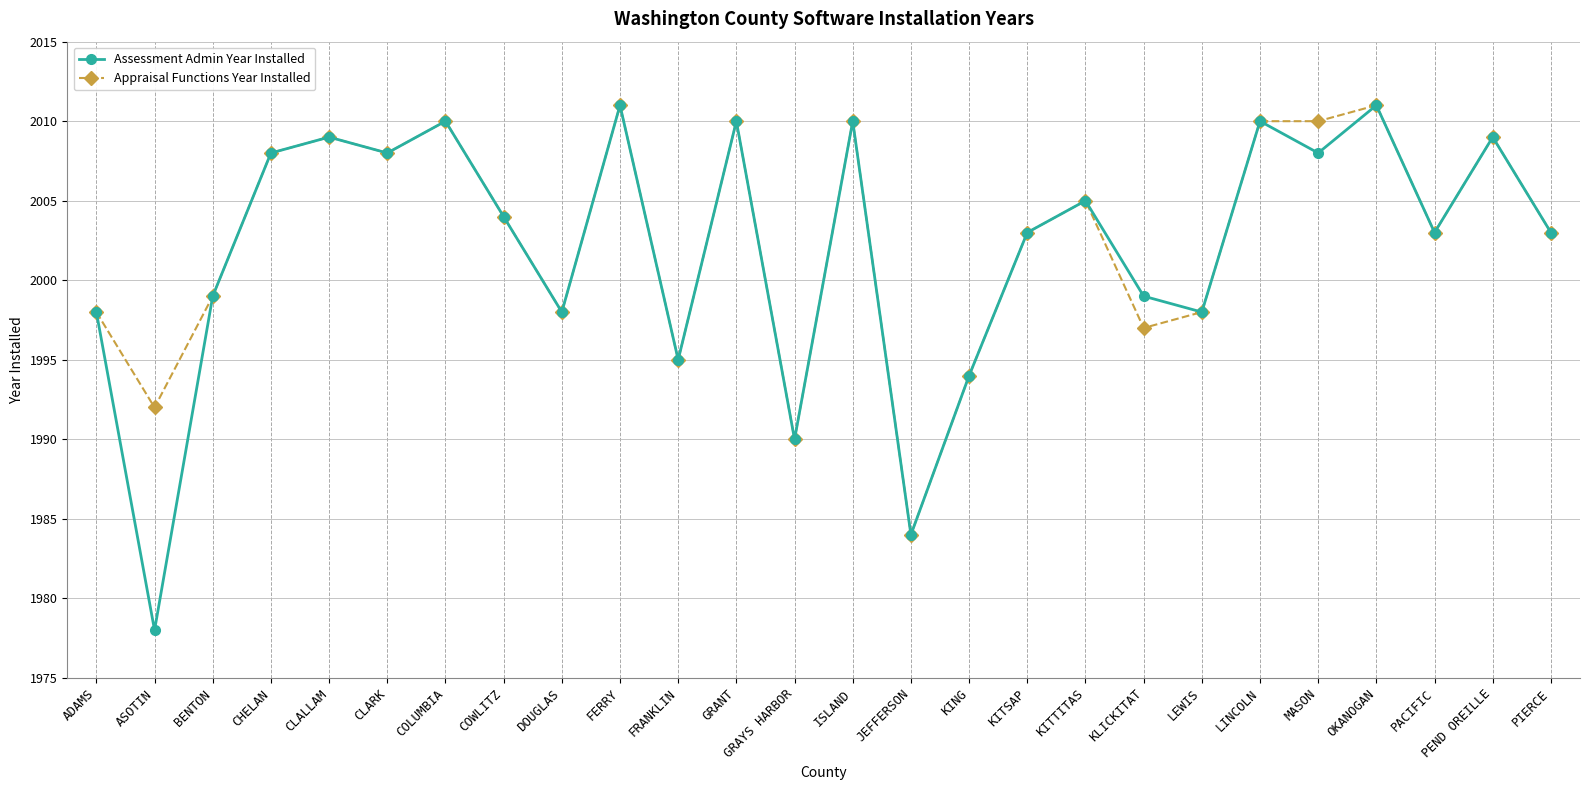

Reading left to right, transcribe all the data shown in this chart.

Assessment Admin Year Installed: ADAMS=1998	ASOTIN=1978	BENTON=1999	CHELAN=2008	CLALLAM=2009	CLARK=2008	COLUMBIA=2010	COWLITZ=2004	DOUGLAS=1998	FERRY=2011	FRANKLIN=1995	GRANT=2010	GRAYS HARBOR=1990	ISLAND=2010	JEFFERSON=1984	KING=1994	KITSAP=2003	KITTITAS=2005	KLICKITAT=1999	LEWIS=1998	LINCOLN=2010	MASON=2008	OKANOGAN=2011	PACIFIC=2003	PEND OREILLE=2009	PIERCE=2003
Appraisal Functions Year Installed: ADAMS=1998	ASOTIN=1992	BENTON=1999	CHELAN=2008	CLALLAM=2009	CLARK=2008	COLUMBIA=2010	COWLITZ=2004	DOUGLAS=1998	FERRY=2011	FRANKLIN=1995	GRANT=2010	GRAYS HARBOR=1990	ISLAND=2010	JEFFERSON=1984	KING=1994	KITSAP=2003	KITTITAS=2005	KLICKITAT=1997	LEWIS=1998	LINCOLN=2010	MASON=2010	OKANOGAN=2011	PACIFIC=2003	PEND OREILLE=2009	PIERCE=2003